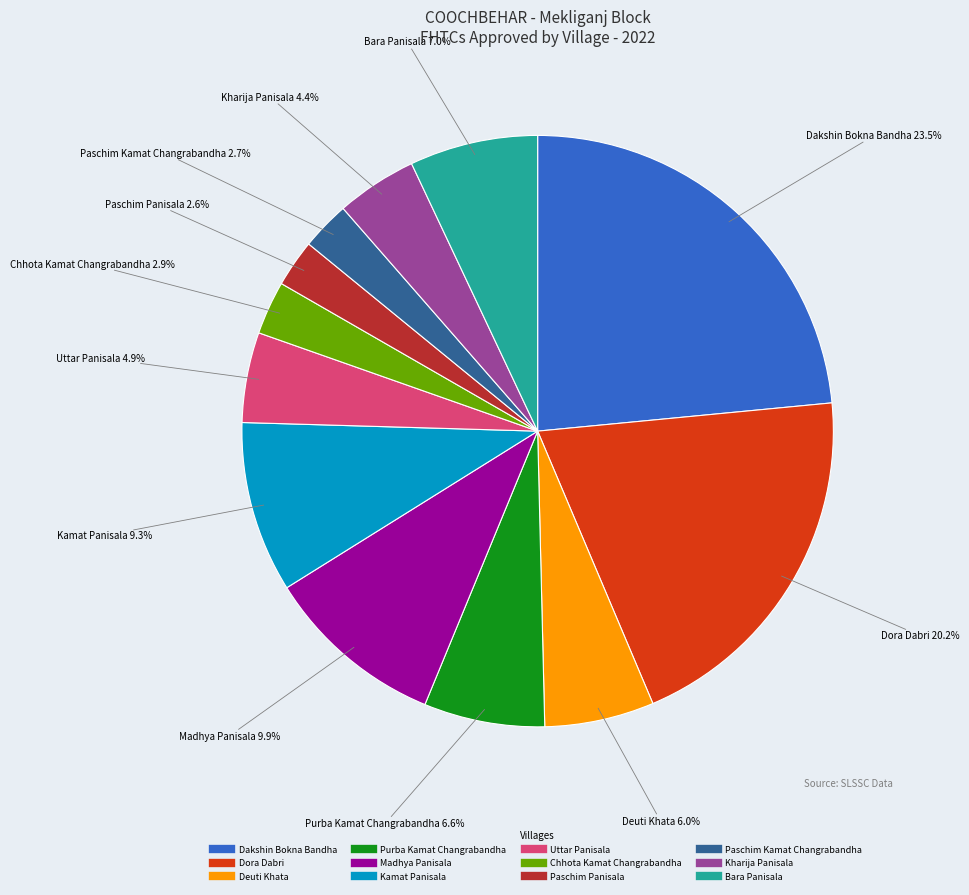

To the nearest percent, what is the combined percentage of Chhota Kamat Changrabandha and Deuti Khata?

9%